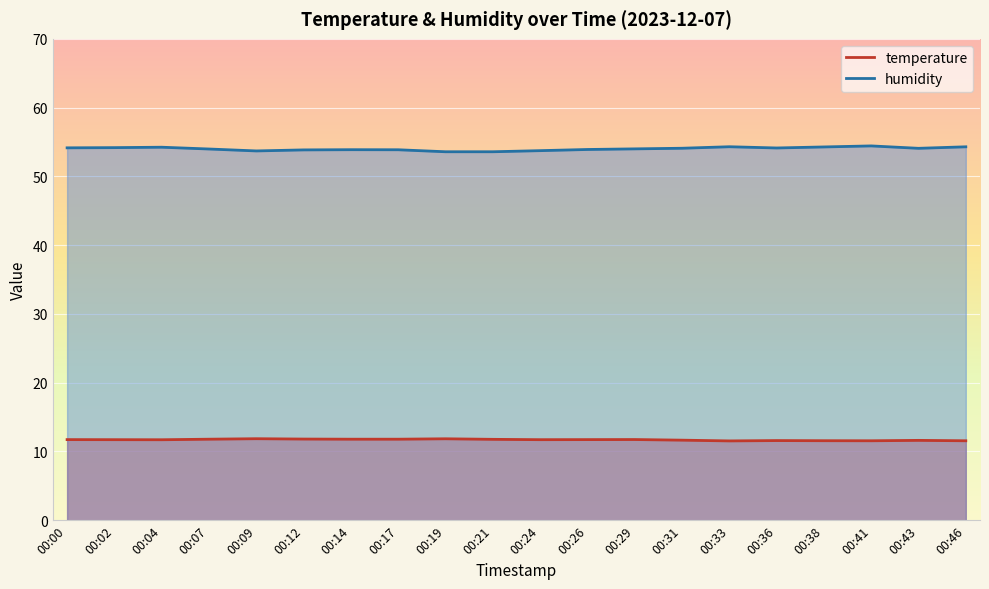

Where is the first local minimum for temperature?

00:04